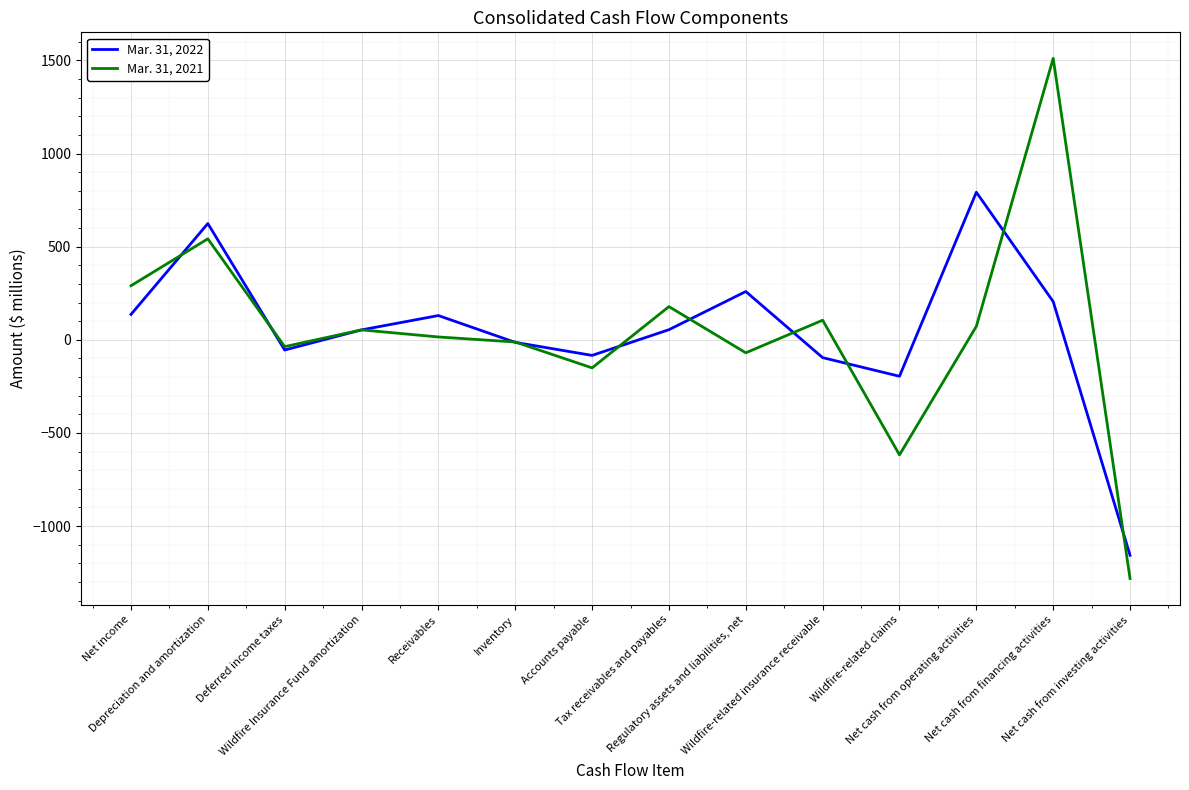

What is the minimum value for Mar. 31, 2021?

-1282